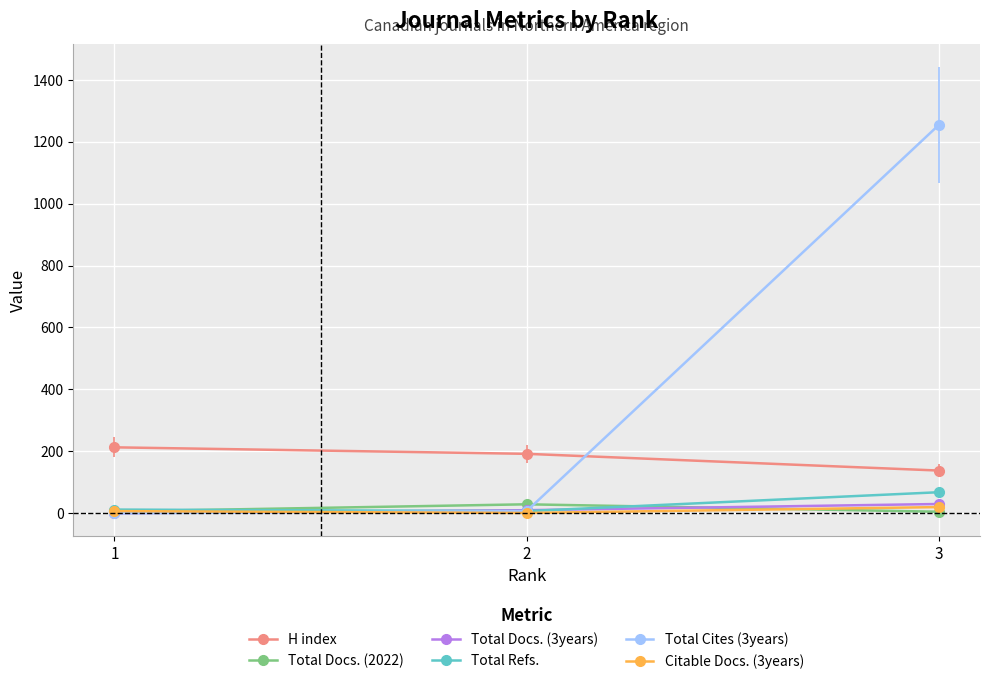

Which series has the largest total across all categories?

Total Cites (3years)